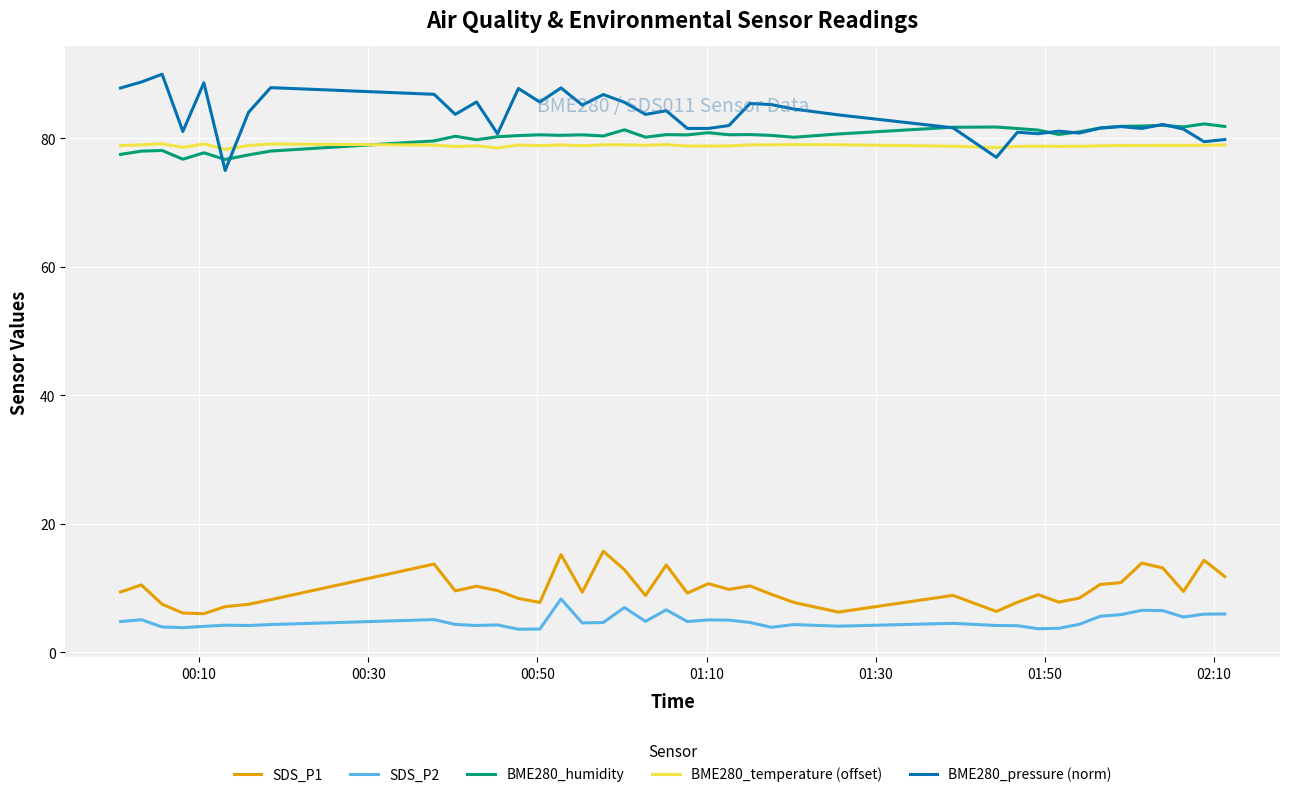

Which series has the largest range (max minus min)?

BME280_pressure (norm)